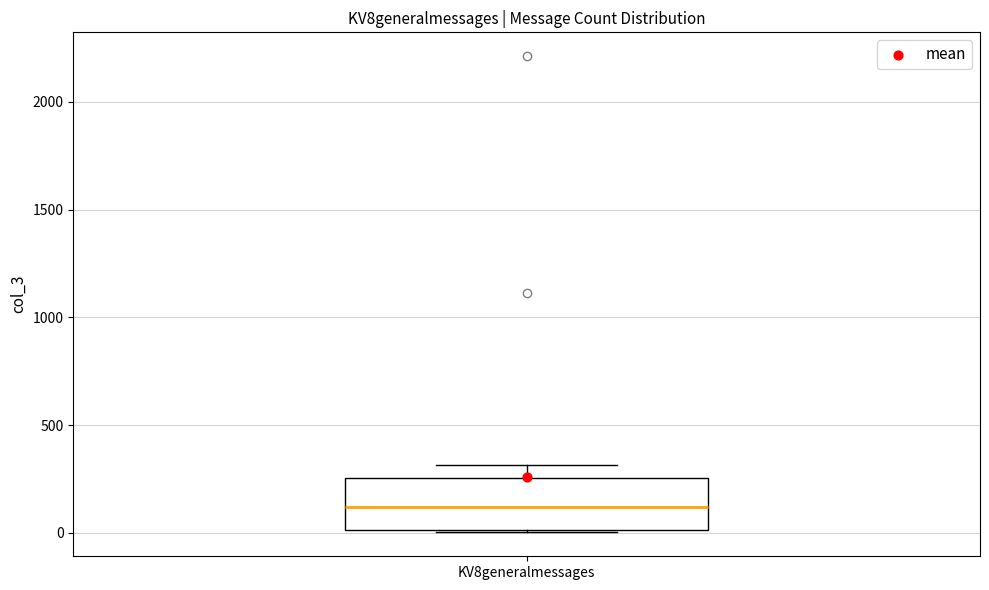

Transcribe this box plot: give where the median line is, the range the box spans, and where the two whiskers end, as read against the y-axis. The values are not printed on the chart, so give them approximately, as read against the axis.

median 100, box 0 to 250, whiskers 0 to 300